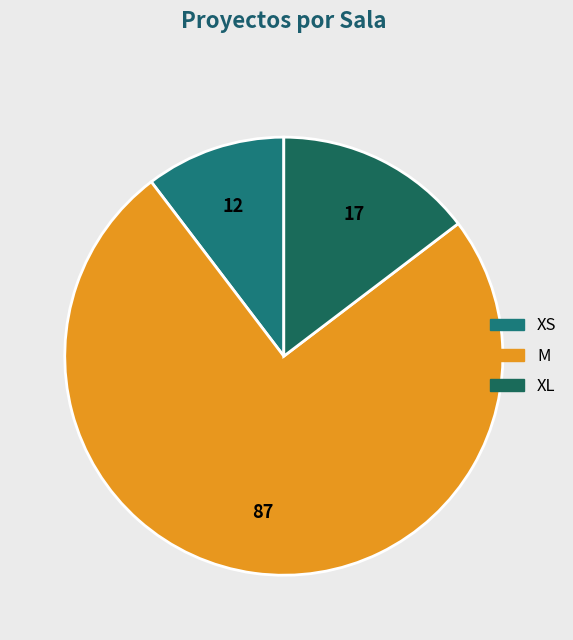

What is the smallest slice in the pie chart?

XS